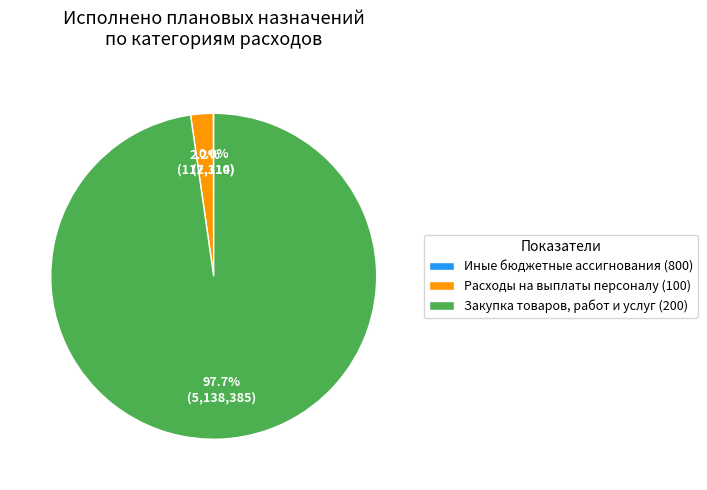

Which slice is the largest?

Закупка товаров, работ и услуг (200)